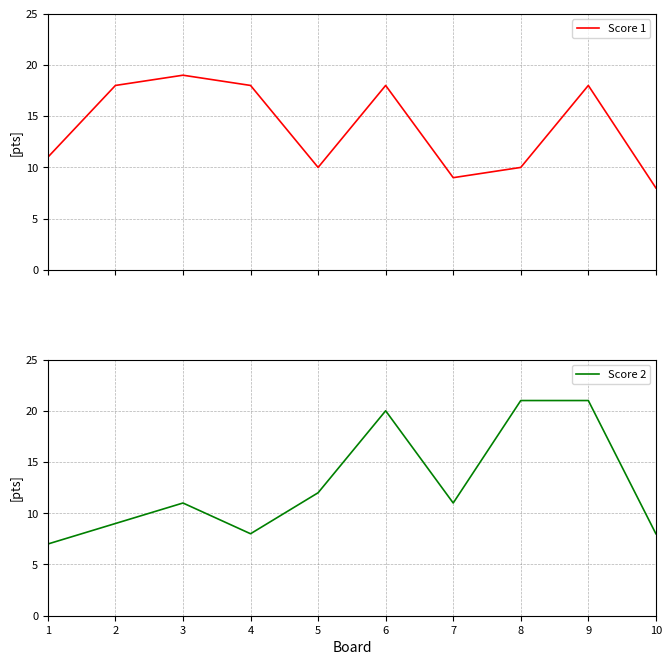

What is the smallest value displayed?

7